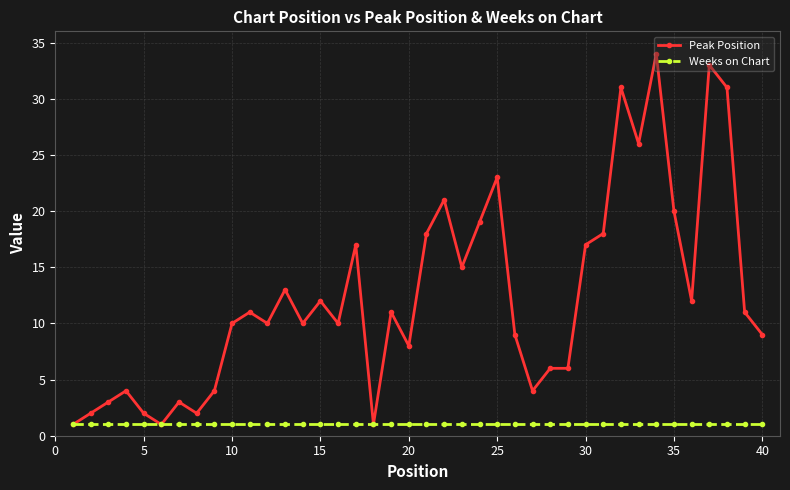

Rank the series by their maximum value, from lowest to highest.

Weeks on Chart, Peak Position